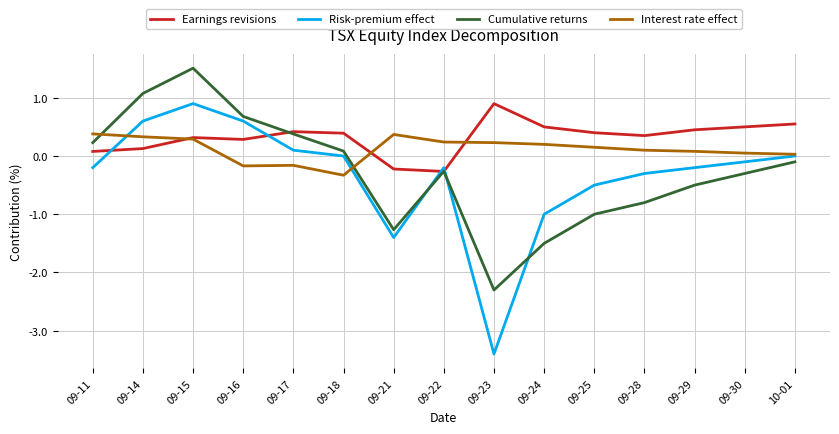

What is the difference between the Risk-premium effect values at 09-14 and 09-11?

0.8